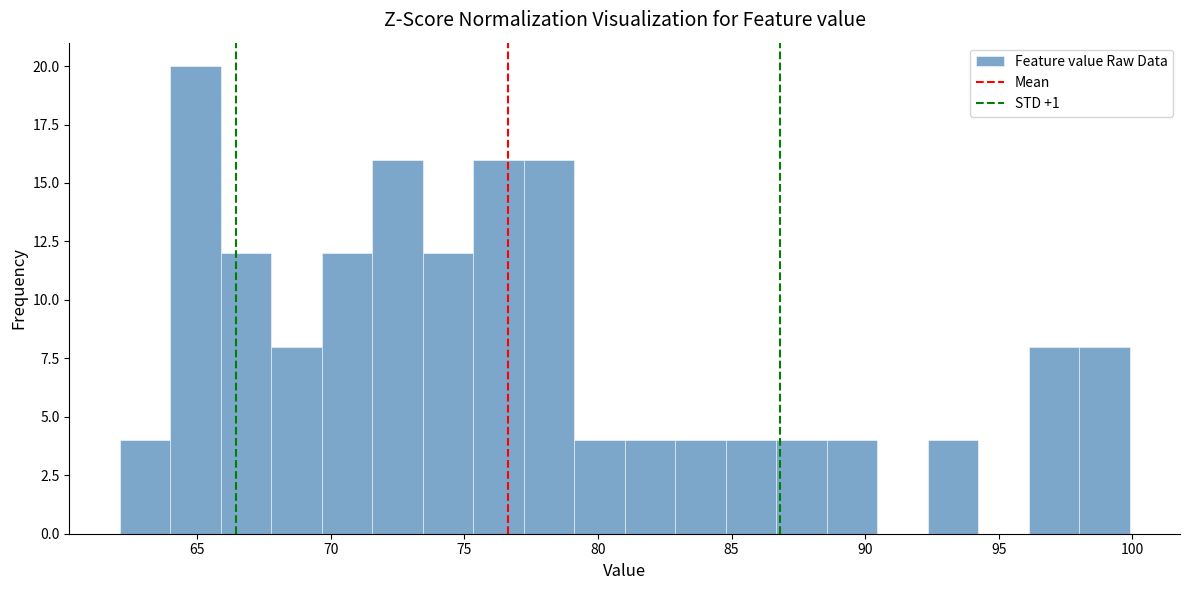

Read against the x-axis, roughly where is the centre of the tallest bar?

65.0